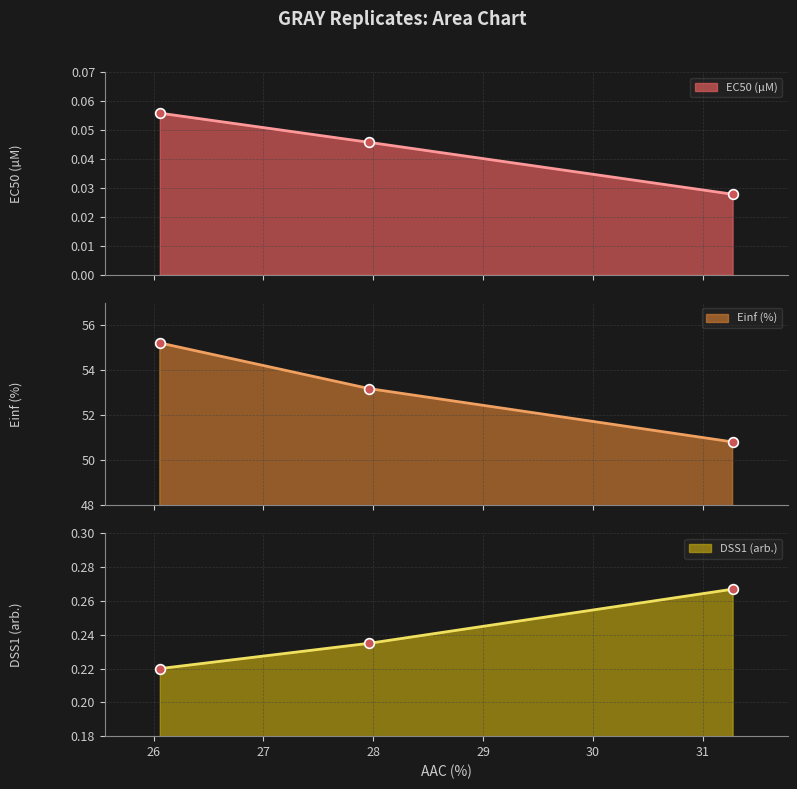

Which category has the highest value in the Einf (%) series?

26.056